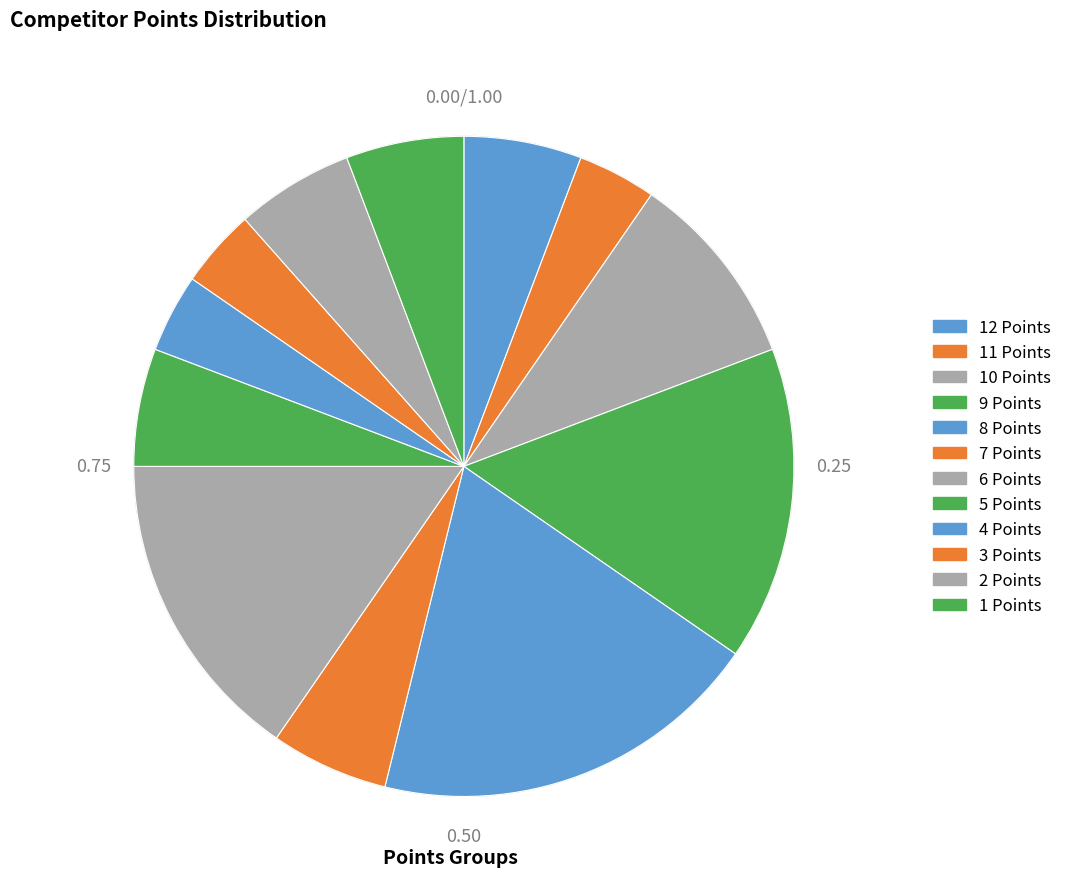

Count the number of slices in the pie.

12